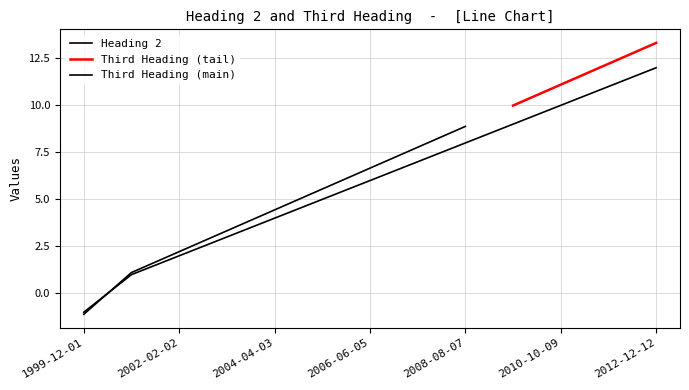

What is the change in value from 2003-03-03 to 2004-04-03?

+1